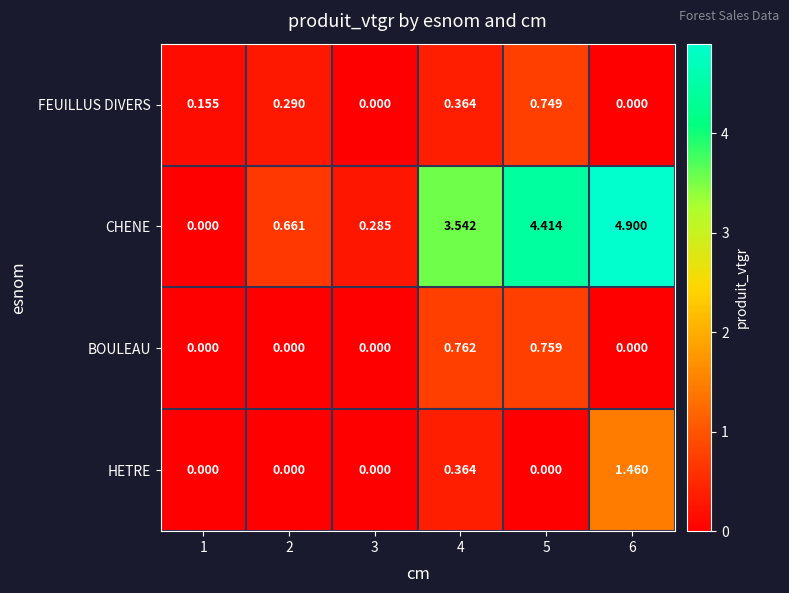

Which series has the largest range (max minus min)?

CHENE